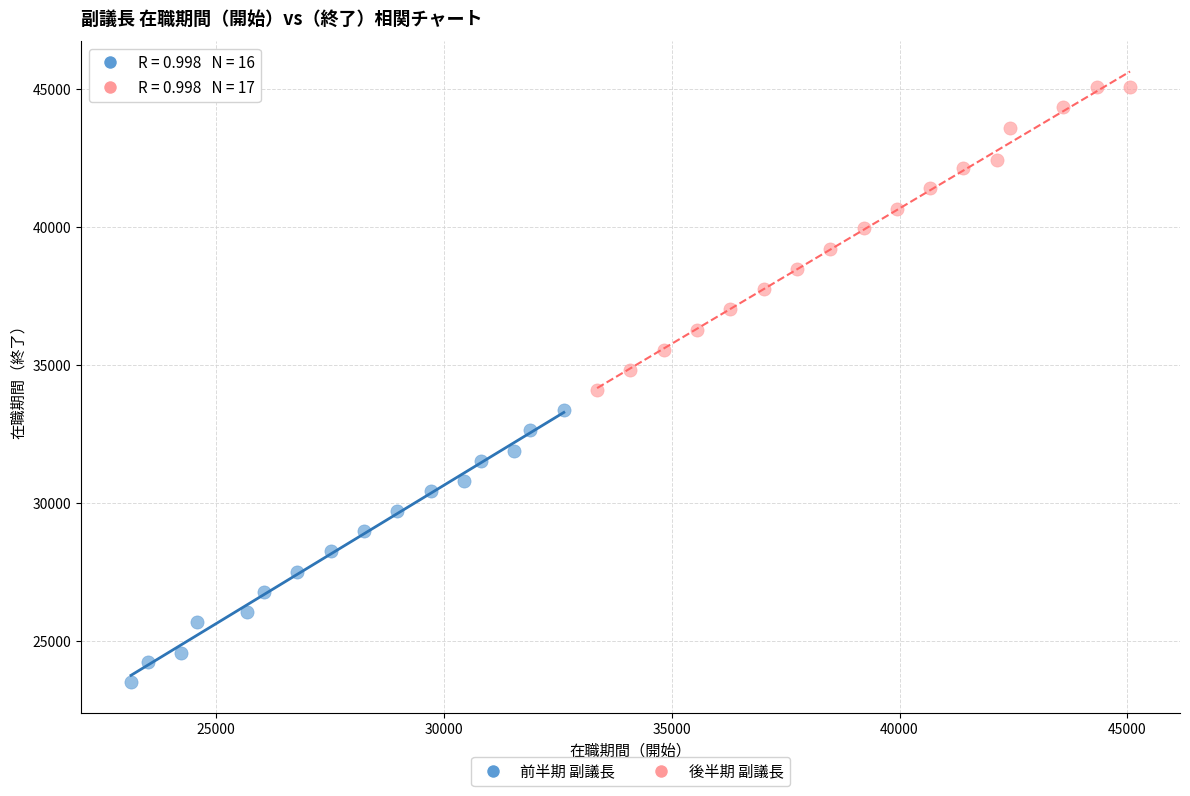

Which series contains the lowest Y value?

前半期 副議長